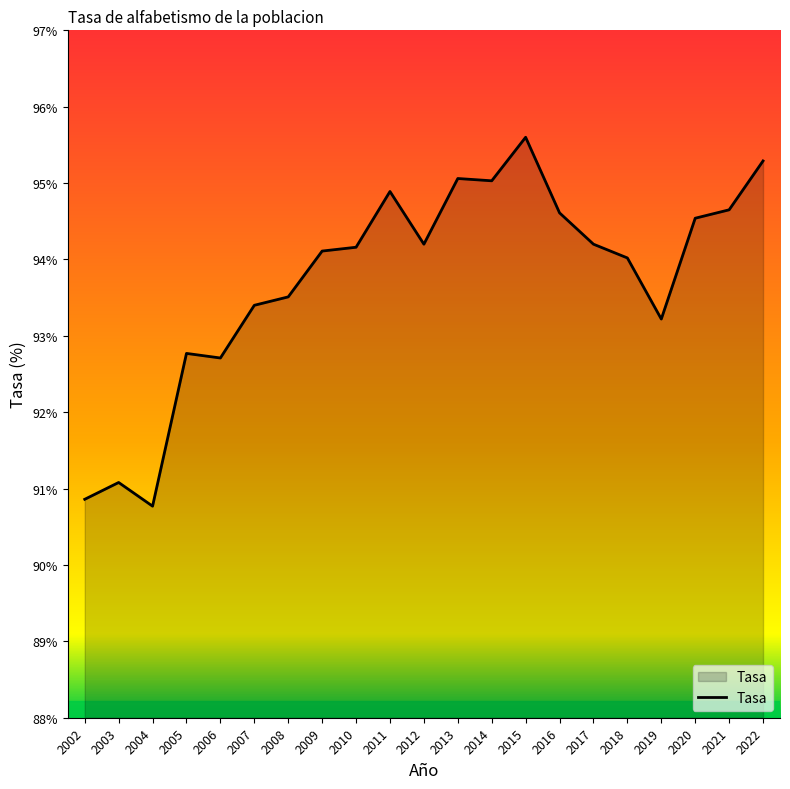

At which category does the data reach its first local valley?

2004